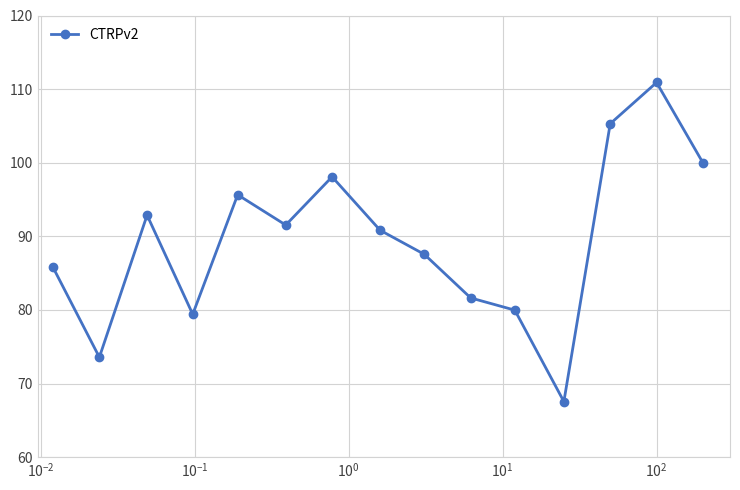

Count the number of data series in this chart.

1